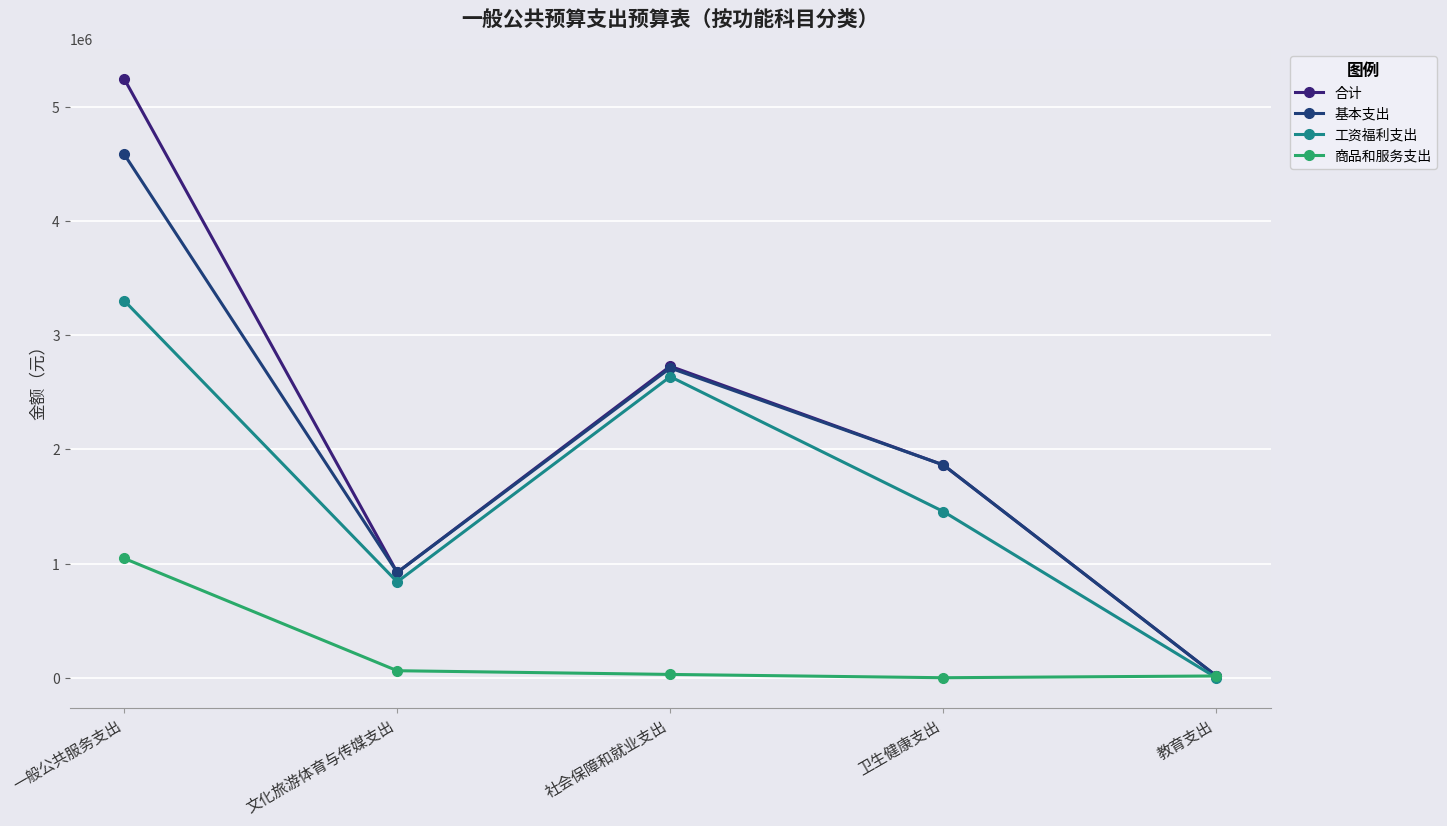

Which series has the largest range (max minus min)?

合计